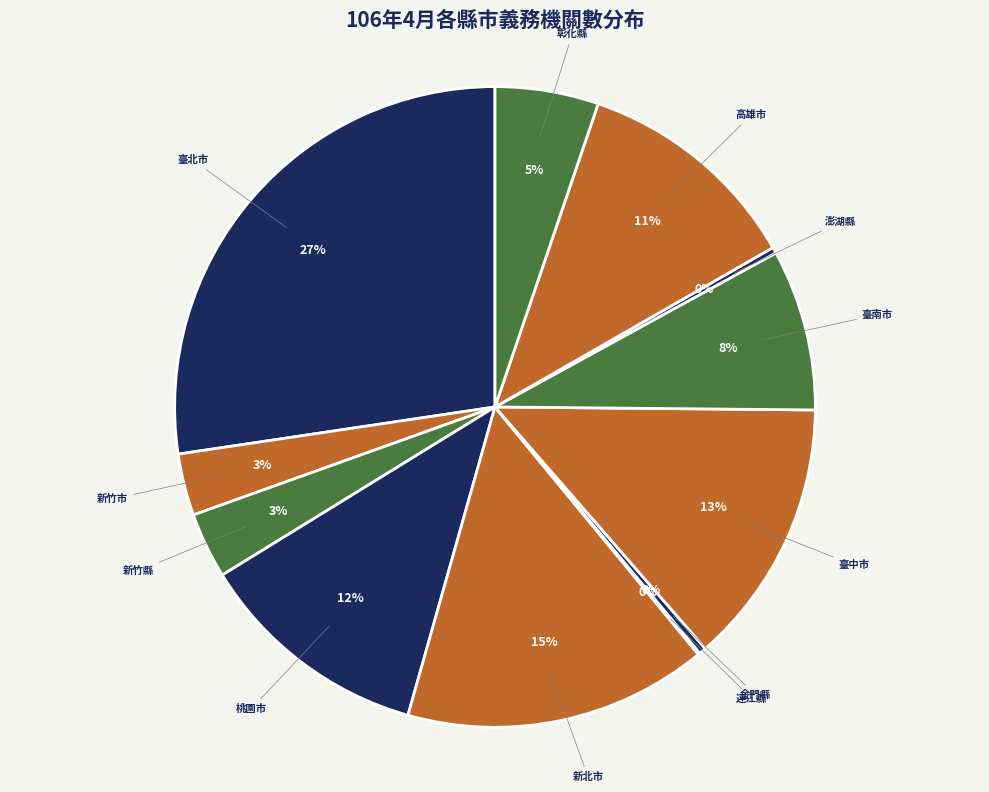

Which has a higher value, 臺中市 or 新北市?

新北市